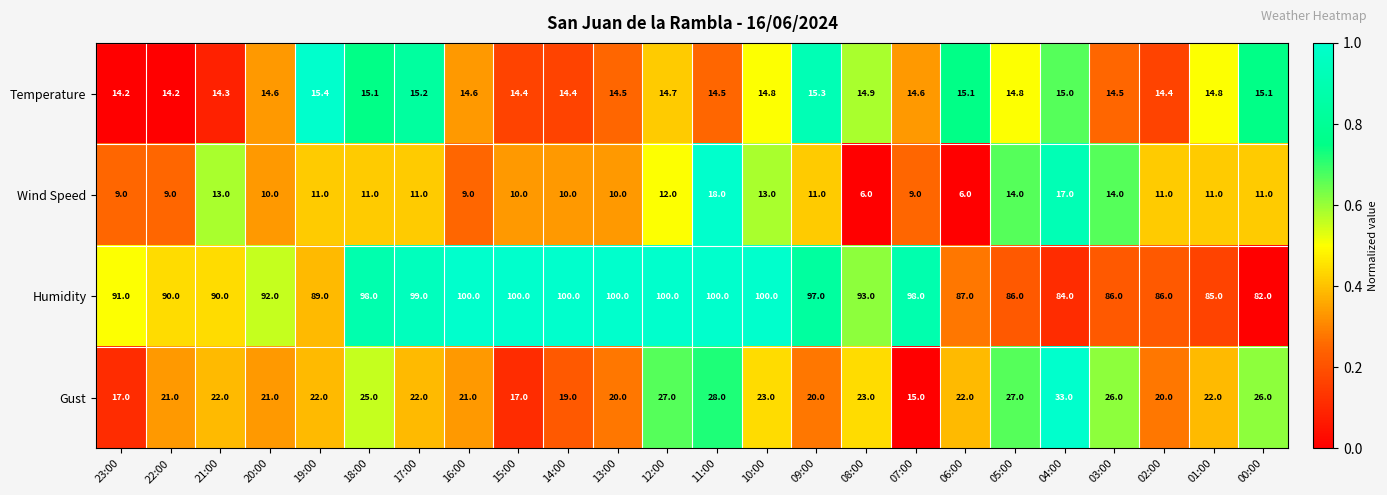

What is the sum of the Wind Speed values at 01:00 and 13:00?

21.0